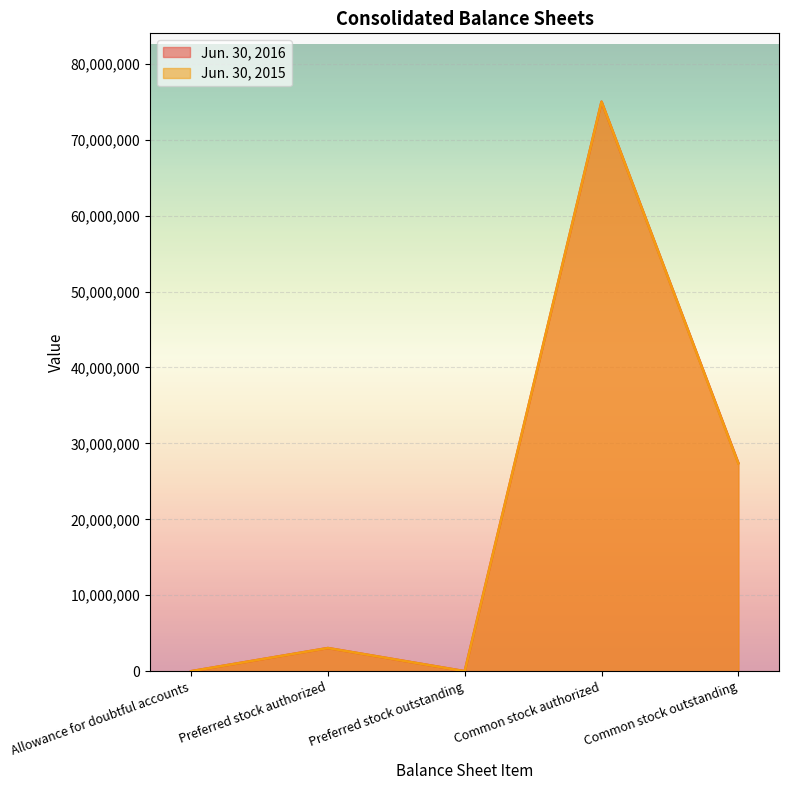

What is the difference between the maximum and minimum values in the Jun. 30, 2015 series?

75000000